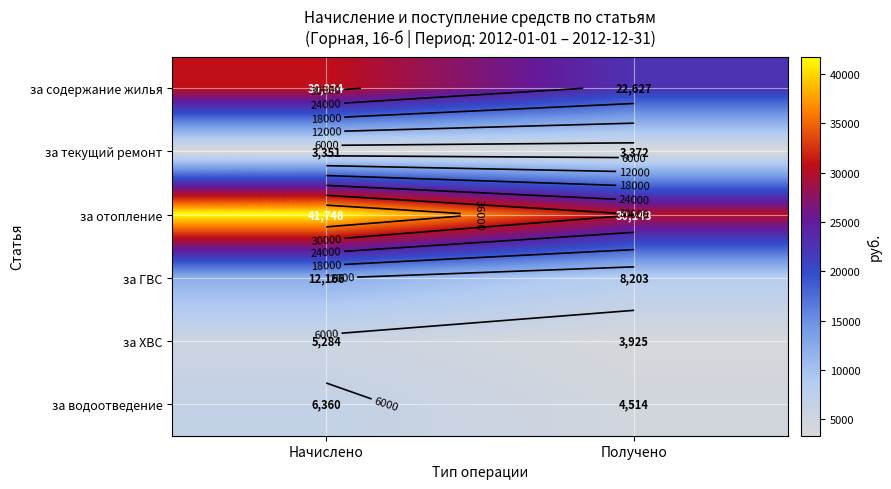

At Получено, list the series in order from smallest to largest.

за текущий ремонт, за ХВС, за водоотведение, за ГВС, за содержание жилья, за отопление